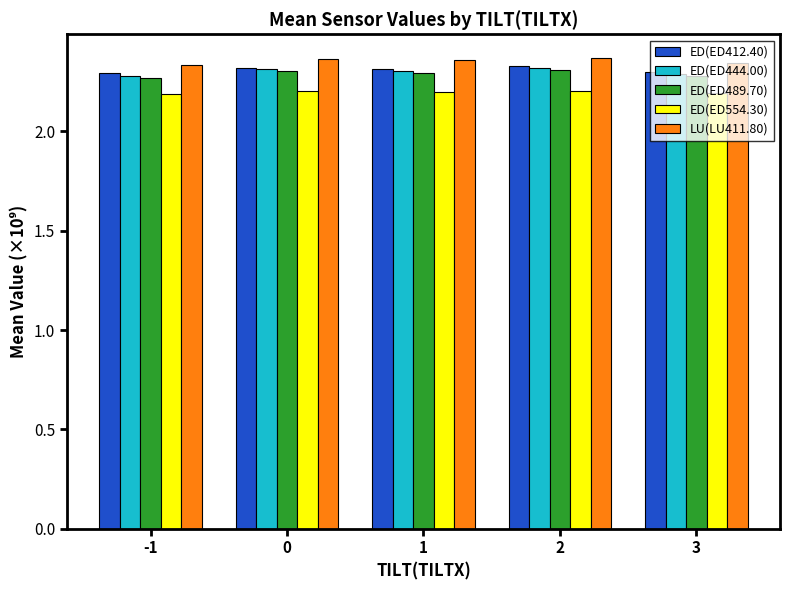

The value of ED(ED489.70) at 3 is 0.7. True or false?

False